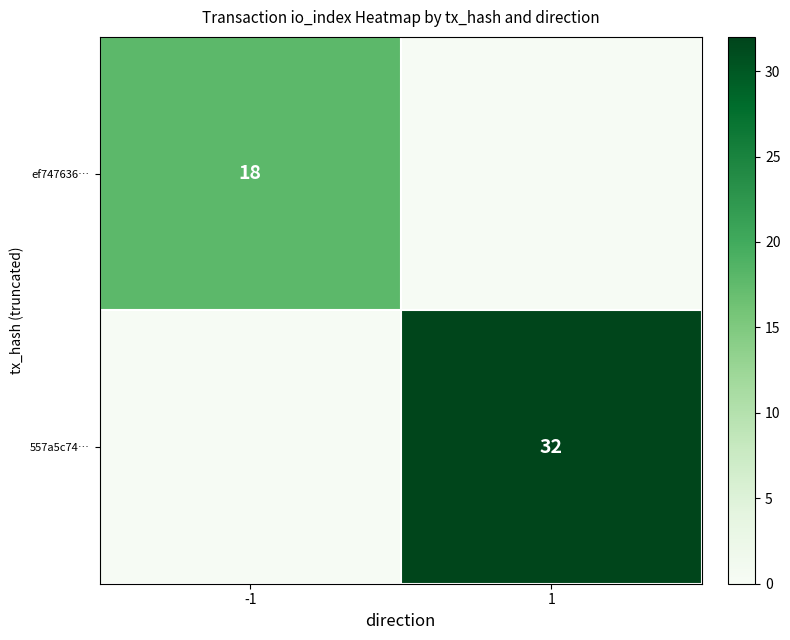

Is the value of ef747636… at -1 greater than the value of 557a5c74… at 1?

No